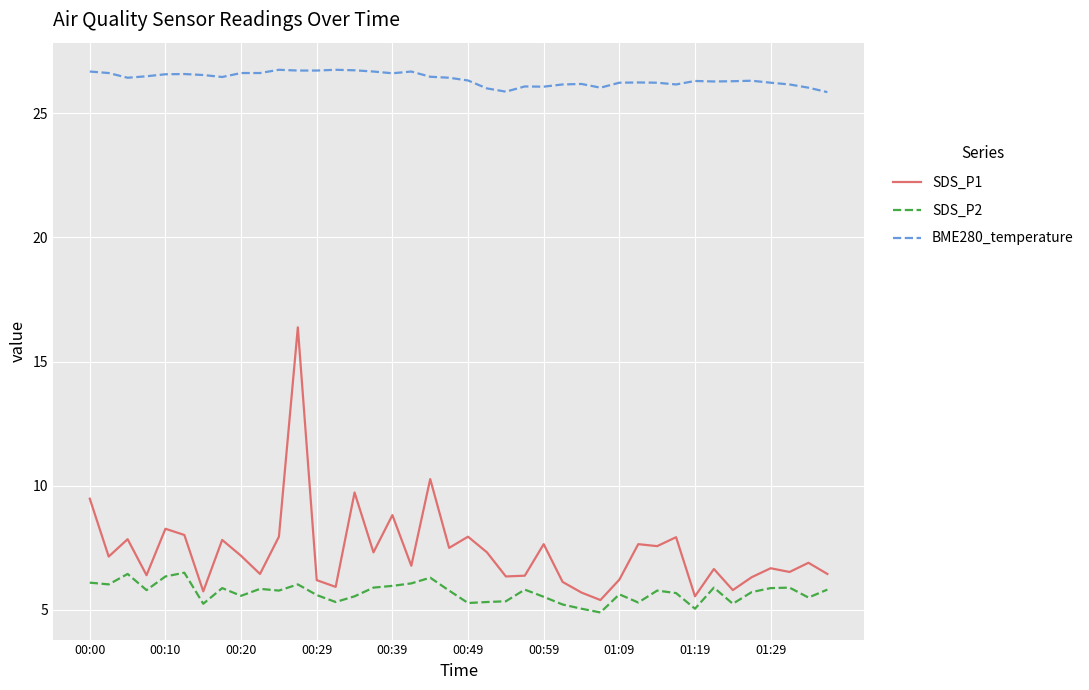

List the series in order of their peak value, lowest first.

SDS_P2, SDS_P1, BME280_temperature